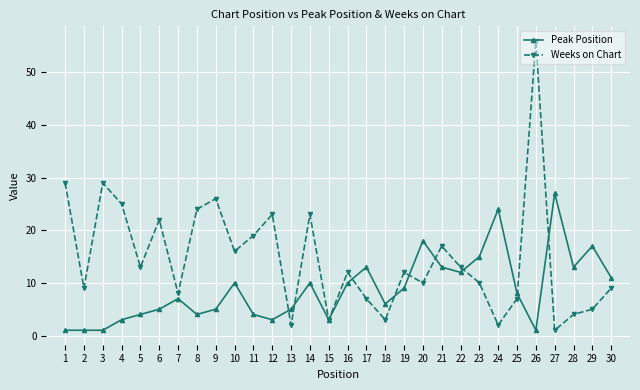

True or false: Weeks on Chart has more than 2 points higher than both neighbors.

True